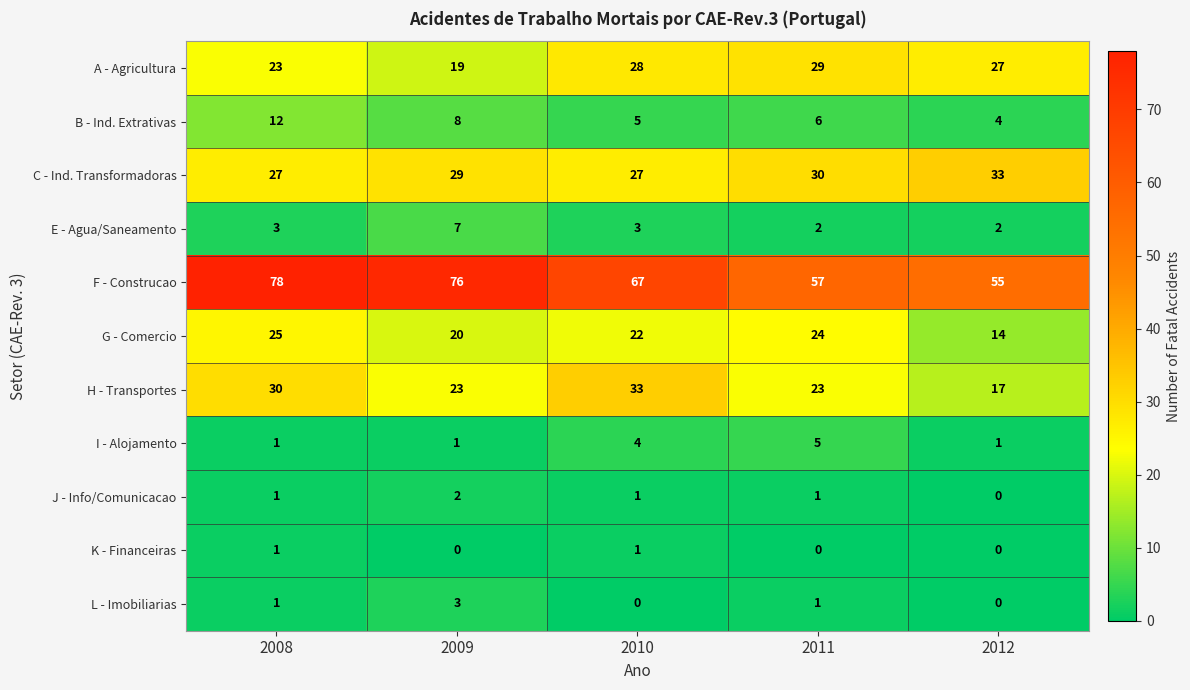

How many data points in G - Comercio are less than 22?

2